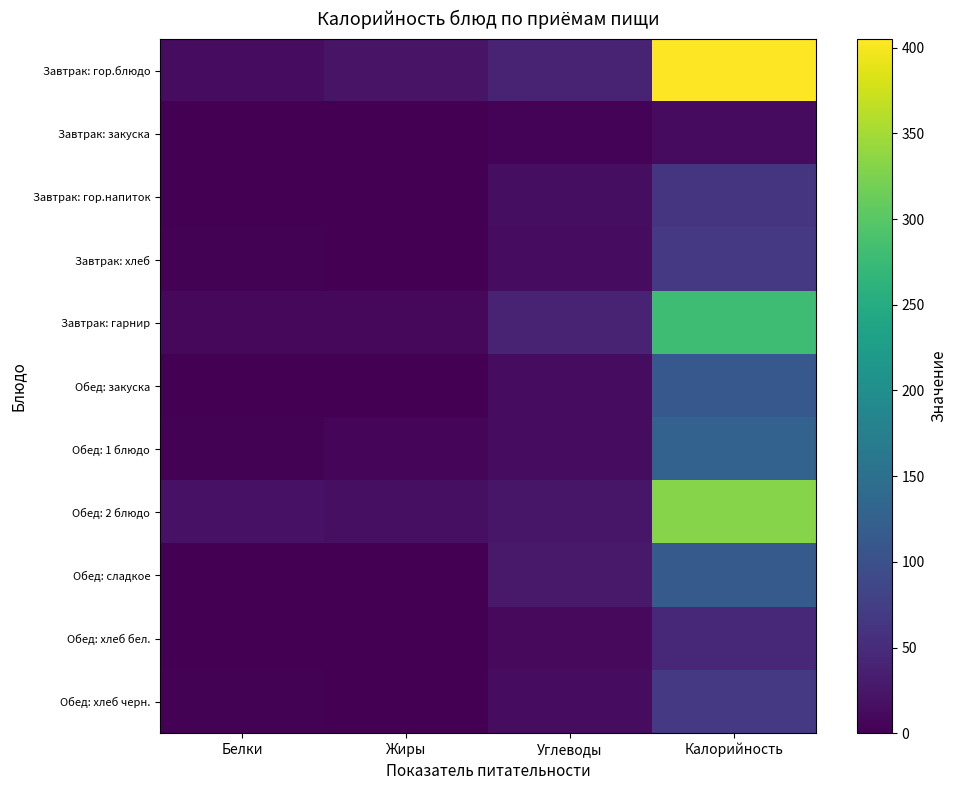

Which label corresponds to the largest value in the chart?

Калорийность